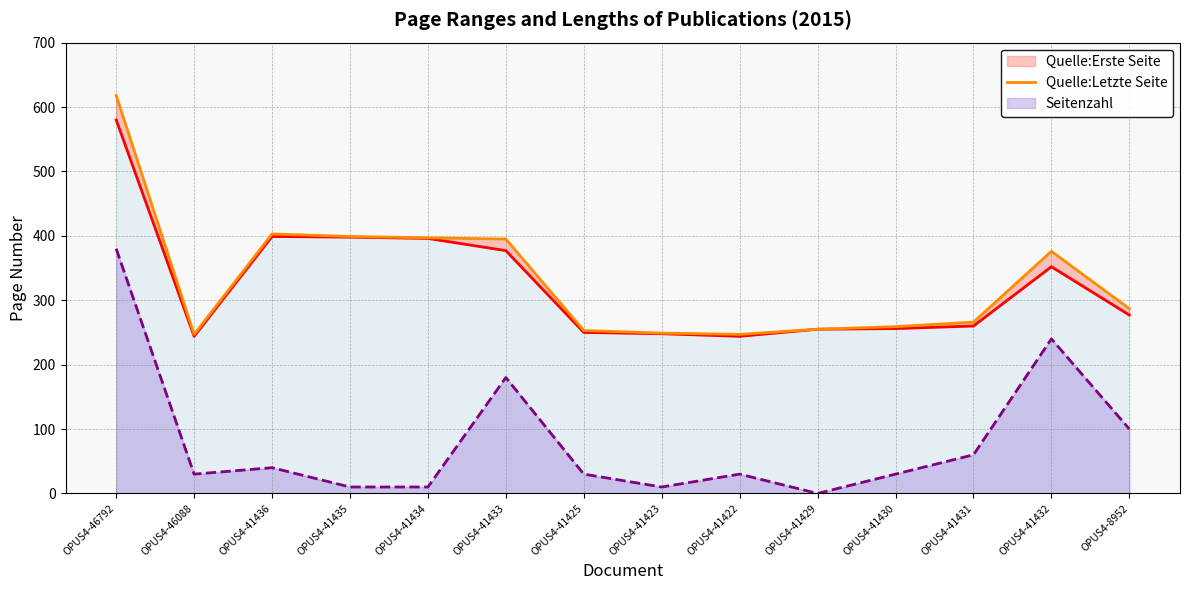

At how many categories does at least one series exceed 208?

14